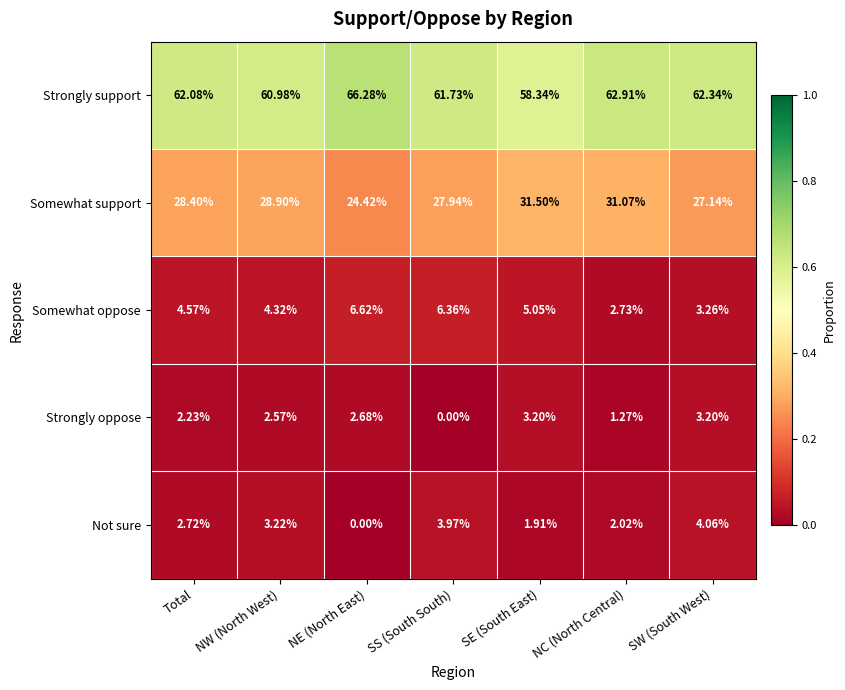

Which series changed the most between SE (South East) and SW (South West)?

Somewhat support